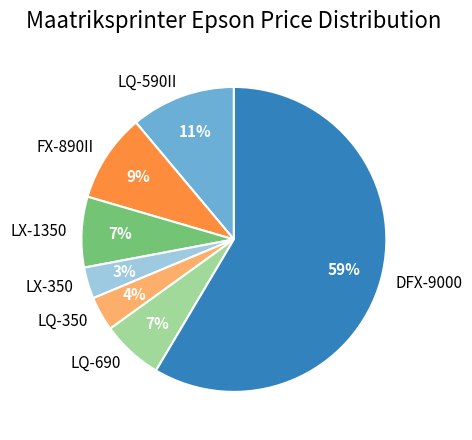

Does LX-1350 account for over 50% of the chart?

No